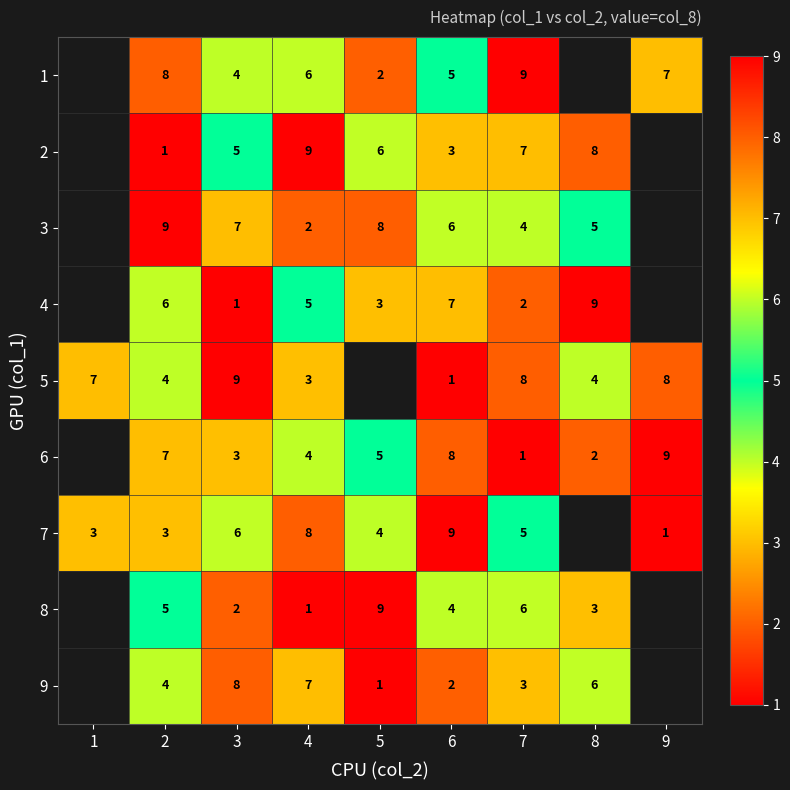

Is the value of 5 at 6 greater than the value of 3 at 6?

No